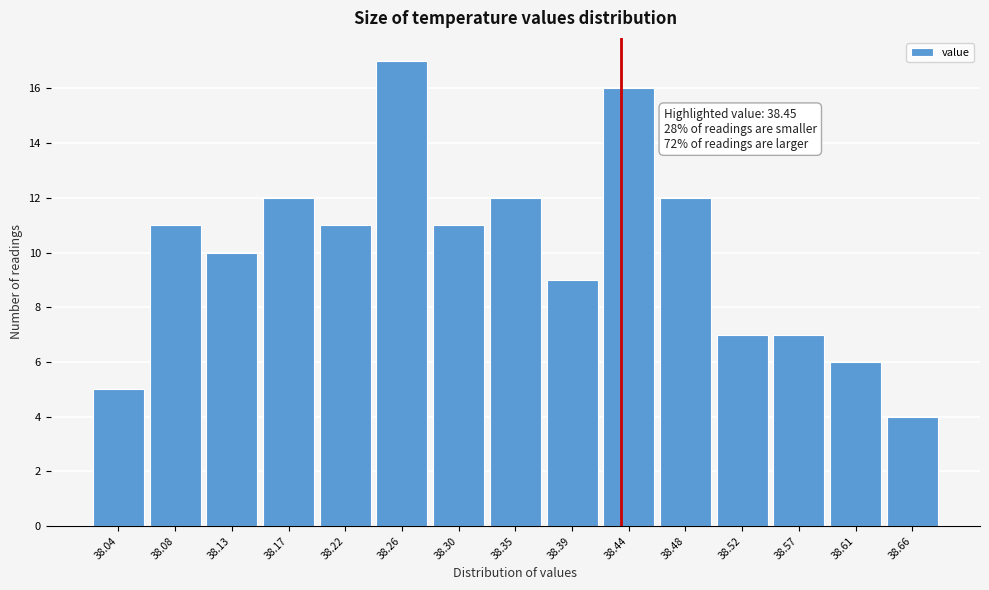

Reading left to right, extract all data points from this chart.

38.04=5	38.08=11	38.13=10	38.17=12	38.22=11	38.26=17	38.30=11	38.35=12	38.39=9	38.44=16	38.48=12	38.52=7	38.57=7	38.61=6	38.66=4